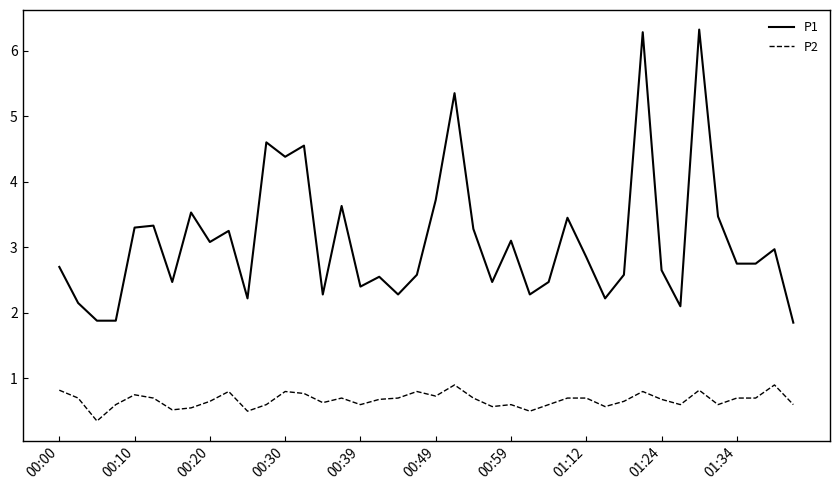

Count the P2 values in the range 0 to 1.

40